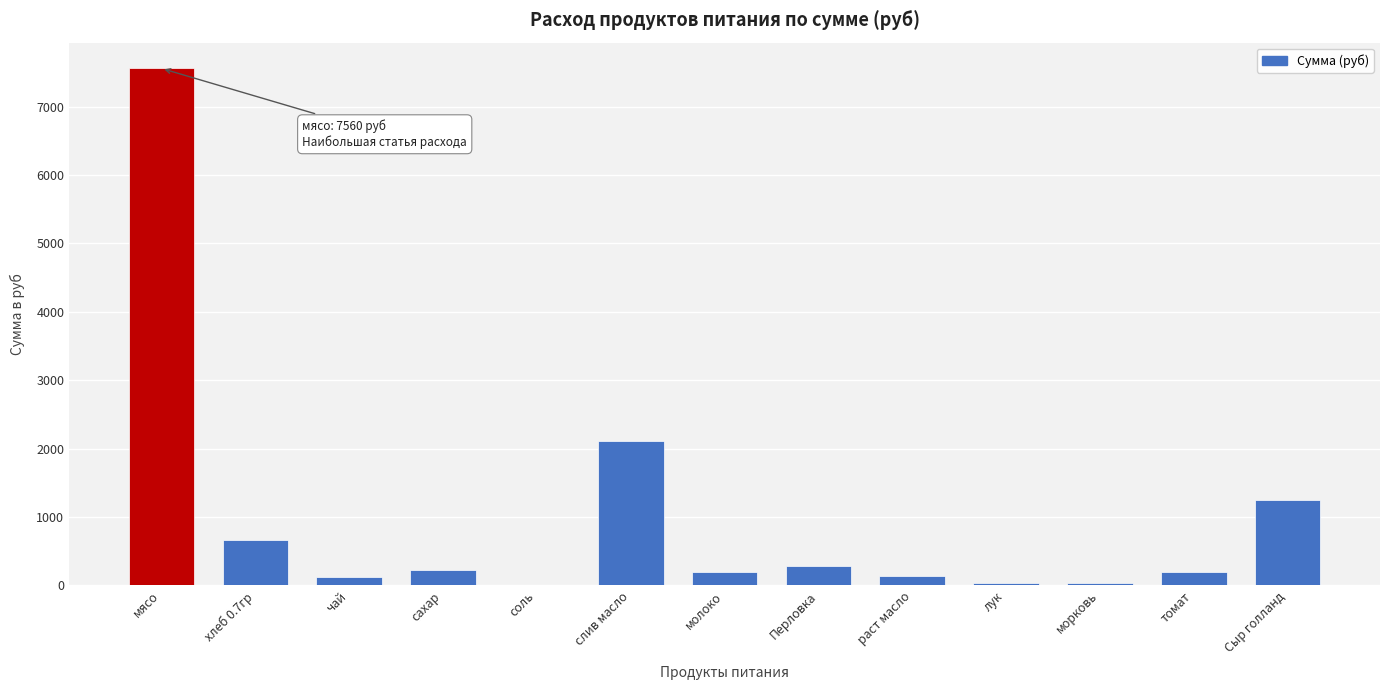

What is the greatest value displayed?

7560.0